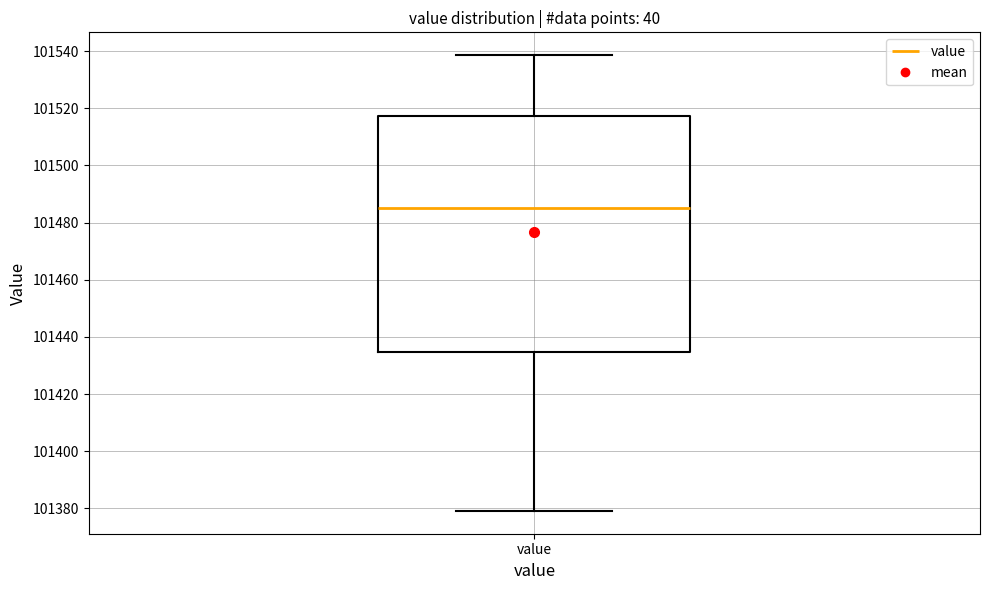

Read this box plot against the y-axis: the position of the median line, the range covered by the box, and the ends of both whiskers. The values are not printed on the chart, so give them approximately, as read against the axis.

median 101484, box 101434 to 101518, whiskers 101380 to 101538